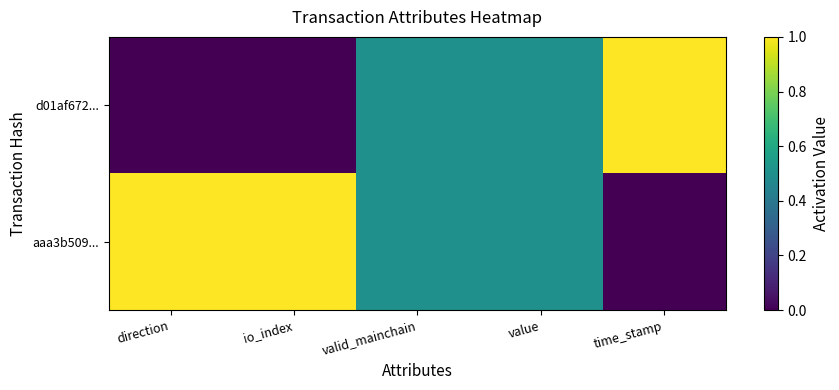

Rank the series by their average value, from lowest to highest.

d01af672..., aaa3b509...